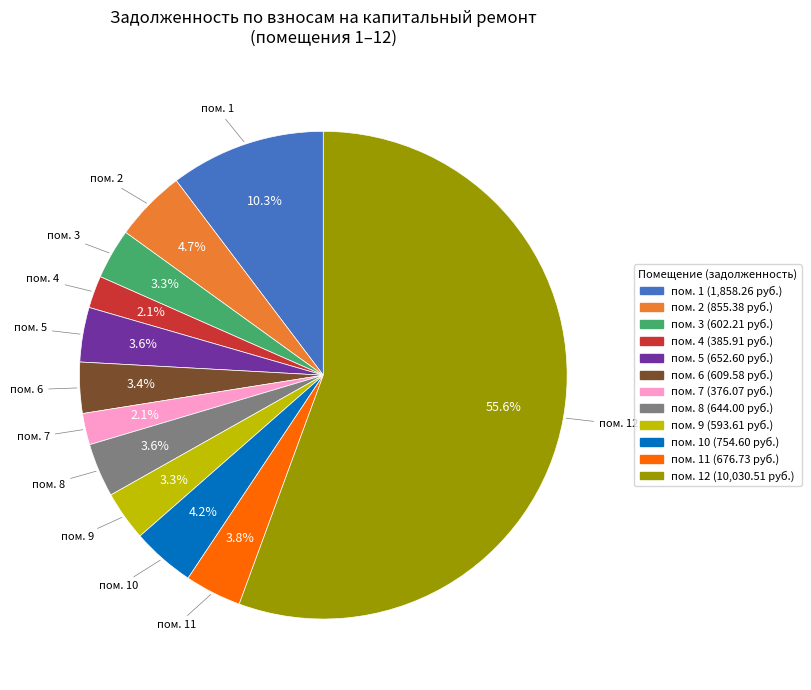

Is there any slice that represents more than half of the pie?

Yes